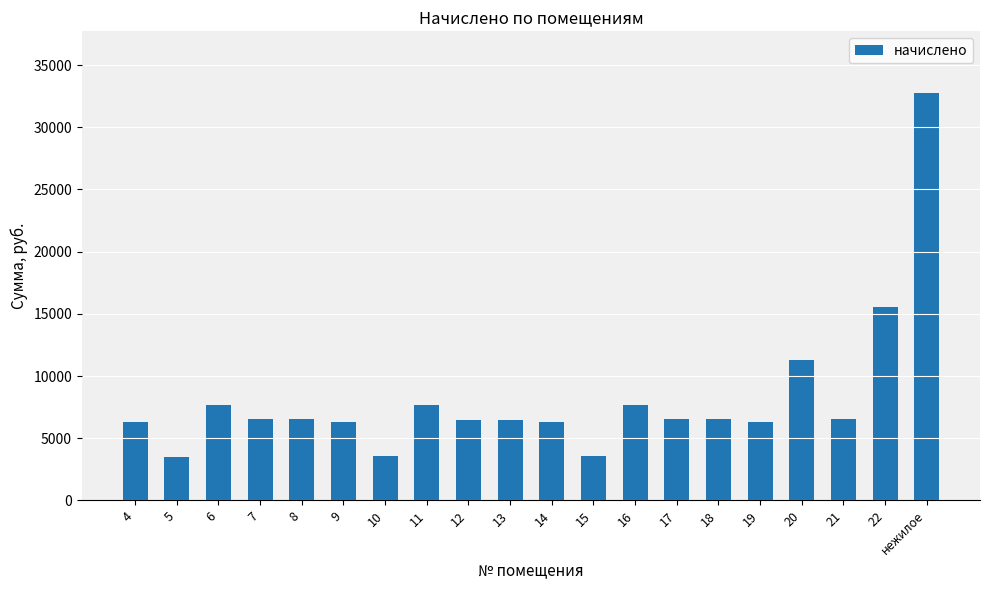

At which category does the chart reach its peak across all series?

нежилое